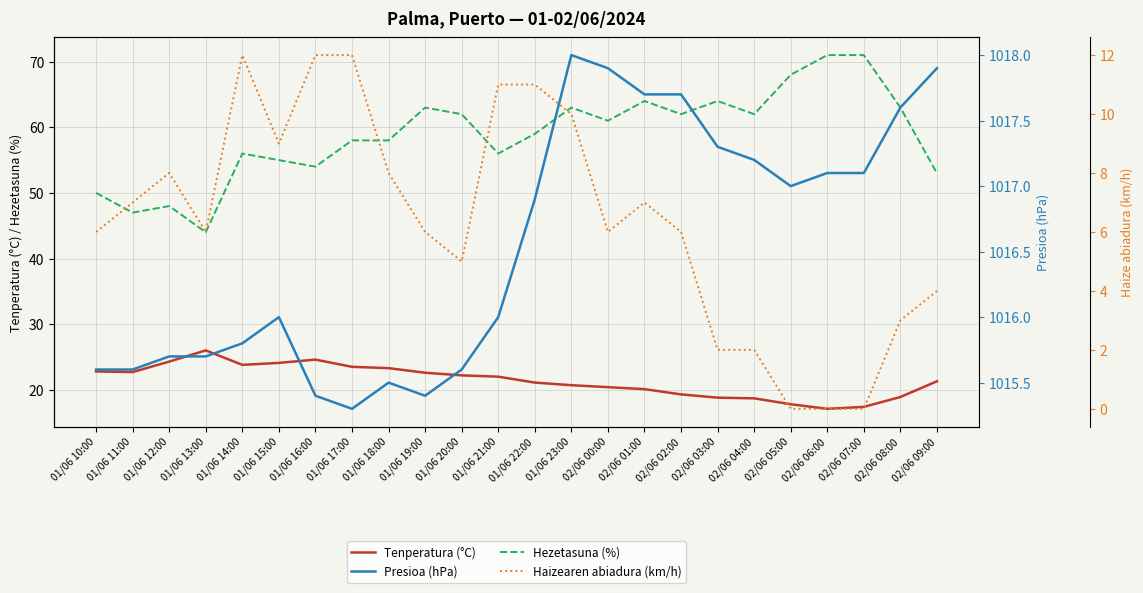

Which series has the largest range (max minus min)?

Hezetasuna (%)